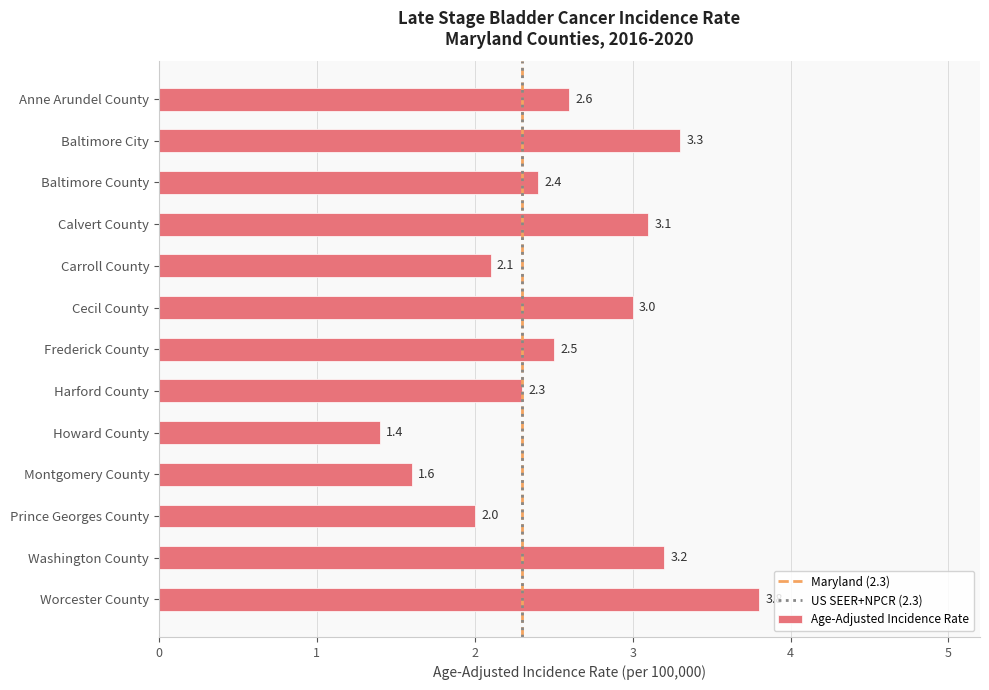

What is the minimum value shown in the chart?

1.4